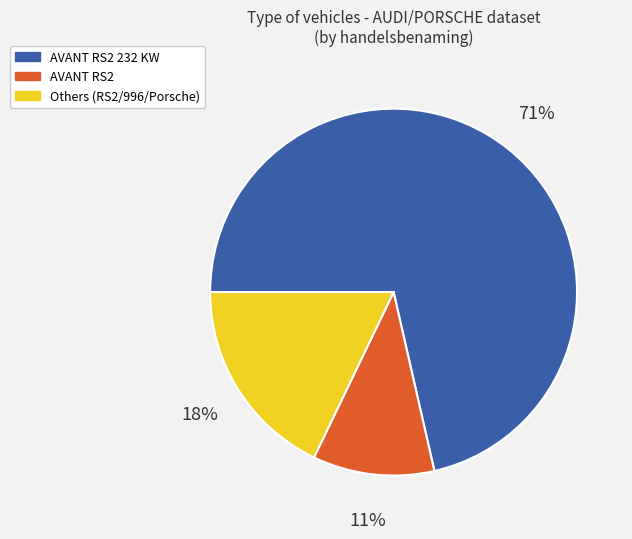

Which category has the smallest portion of the pie?

AVANT RS2